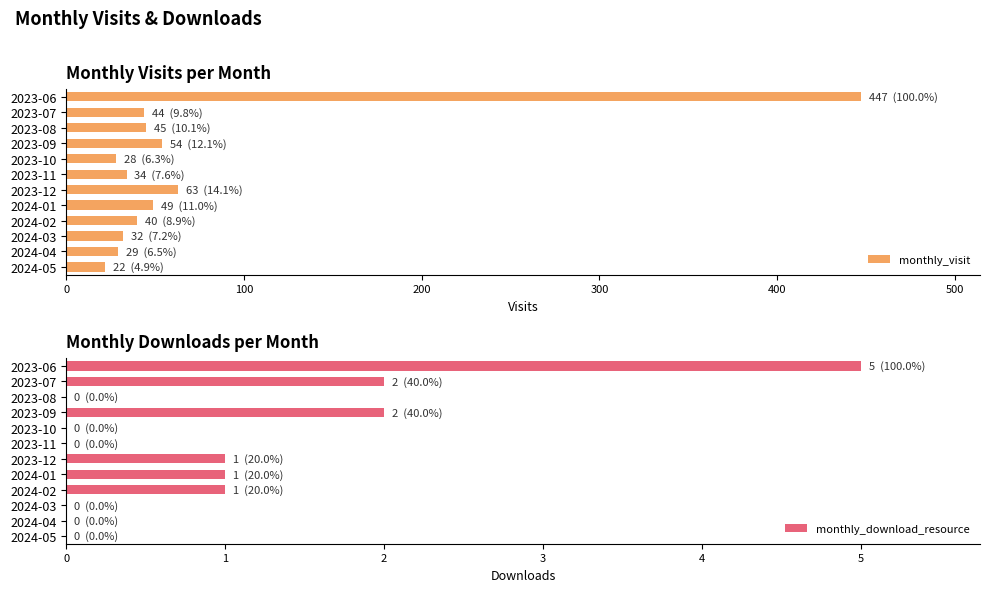

At how many categories does at least one series exceed 45?

4